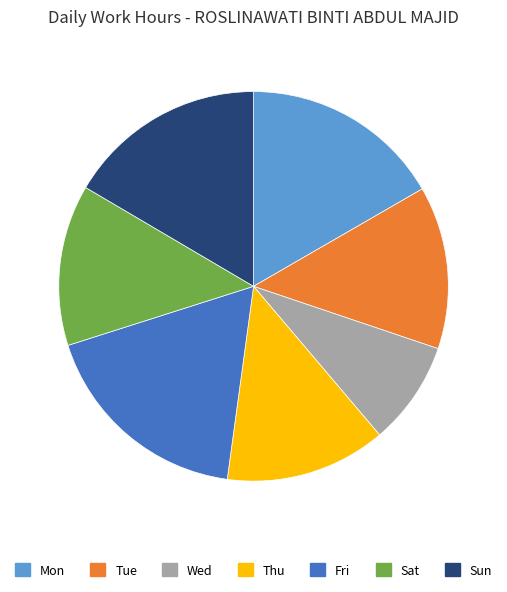

What is the ratio of the value at Tue to the value at Thu?

1.0